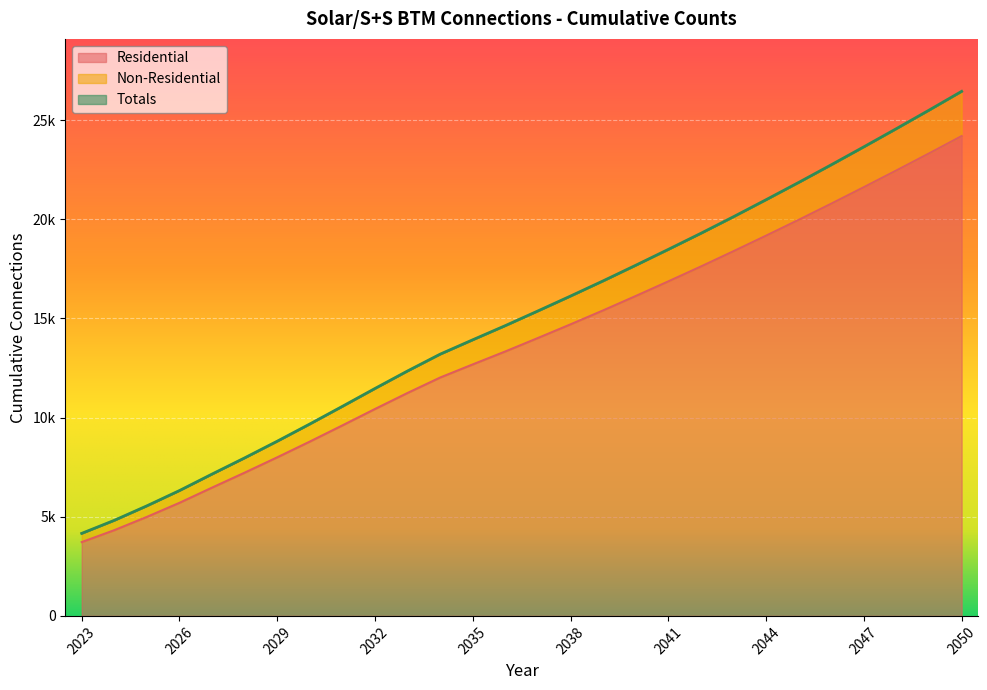

Between 2036 and 2042, which is larger?

2042